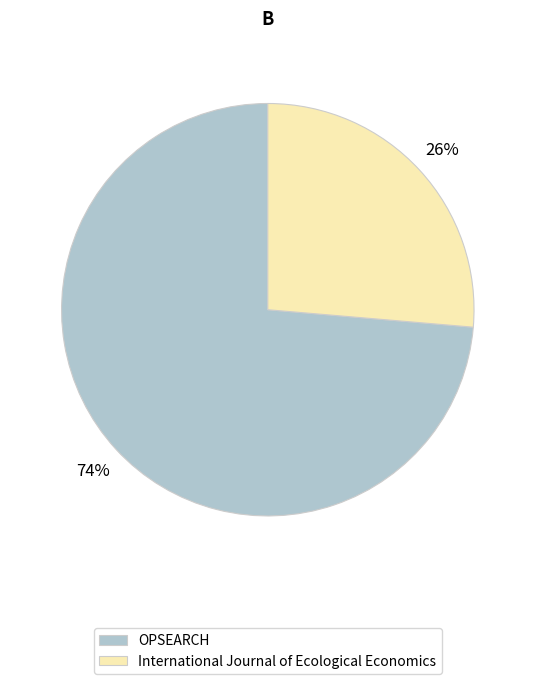

Rank the categories by value from highest to lowest.

OPSEARCH, International Journal of Ecological Economics